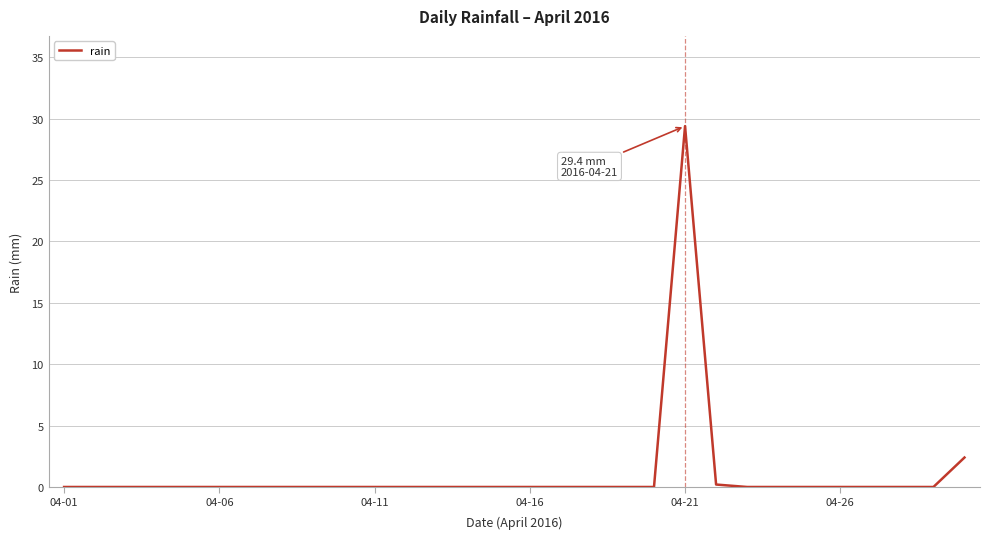

What is the difference between the maximum and minimum values?

29.4